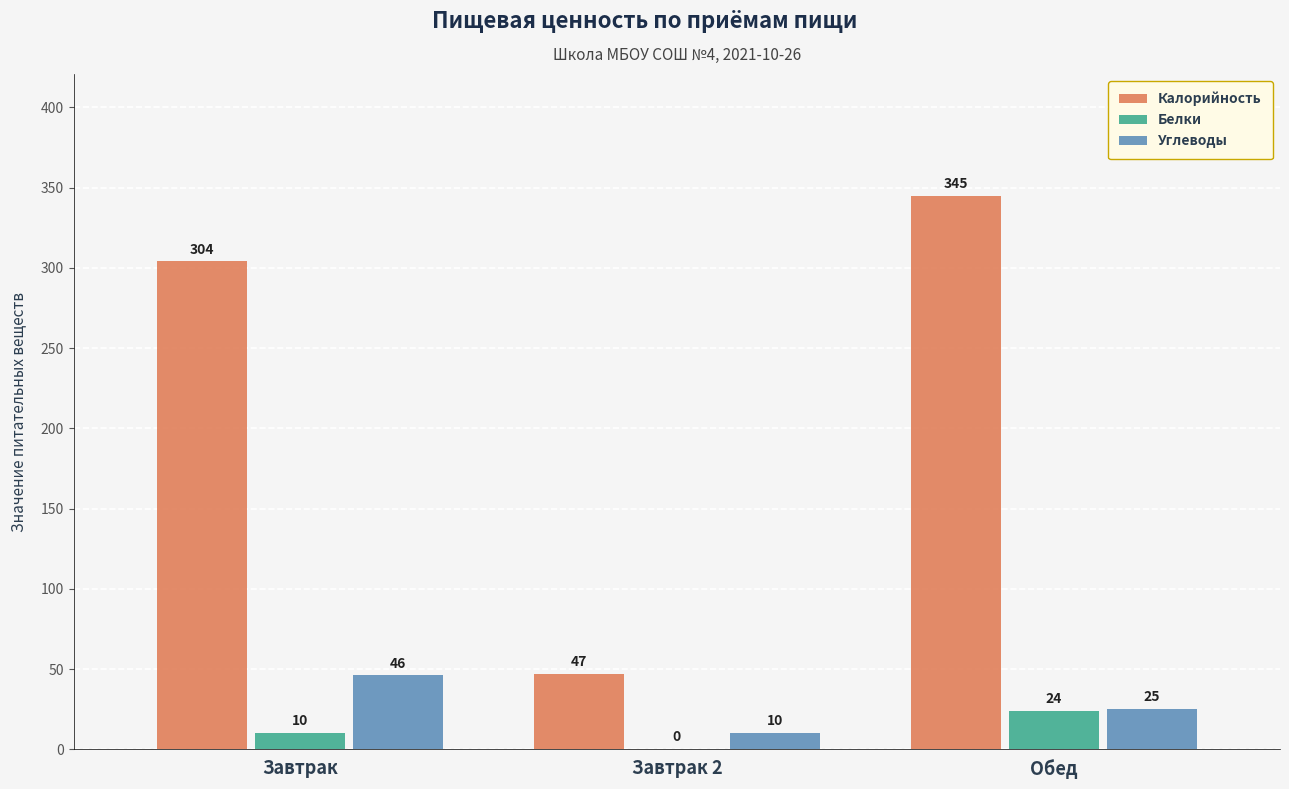

At which category is the sum across all series the highest?

Обед